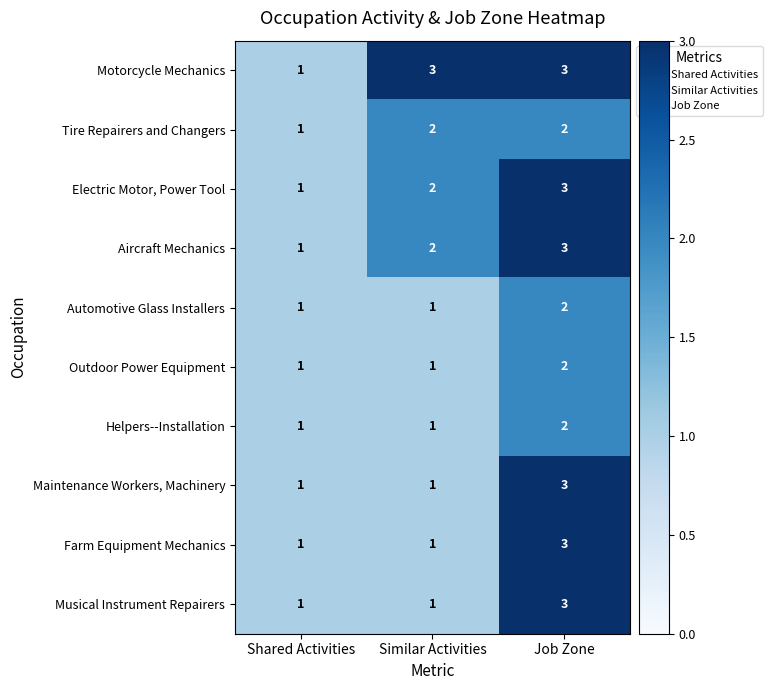

The Automotive Glass Installers series shows 1 at Similar Activities. True or false?

True